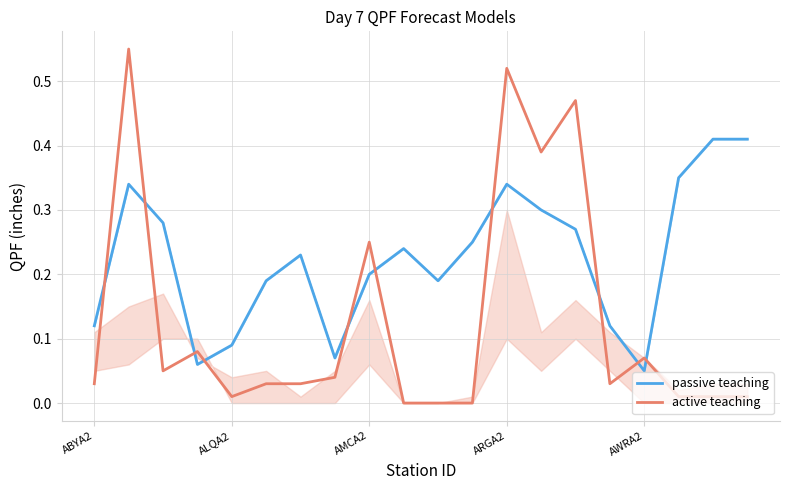

How many positive values does the active teaching series have?

17